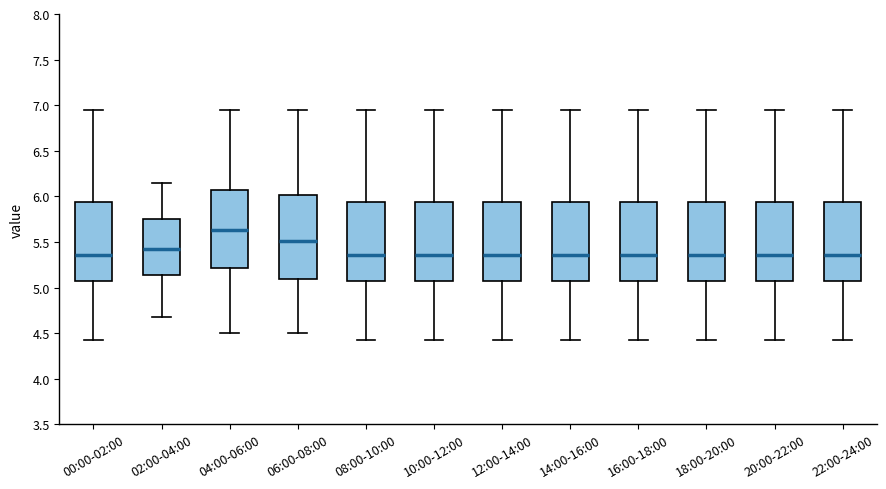

Reading left to right, transcribe this box plot: for each box, give where its median line is, the range the box spans, and where its two whiskers end, as read against the y-axis. The values are not printed on the chart, so give them approximately, as read against the axis.

00:00-02:00: median 5.35, box 5.05 to 5.95, whiskers 4.45 to 6.95
02:00-04:00: median 5.45, box 5.15 to 5.75, whiskers 4.70 to 6.15
04:00-06:00: median 5.65, box 5.20 to 6.05, whiskers 4.50 to 6.95
06:00-08:00: median 5.50, box 5.10 to 6.00, whiskers 4.50 to 6.95
08:00-10:00: median 5.35, box 5.05 to 5.95, whiskers 4.45 to 6.95
10:00-12:00: median 5.35, box 5.05 to 5.95, whiskers 4.45 to 6.95
12:00-14:00: median 5.35, box 5.05 to 5.95, whiskers 4.45 to 6.95
14:00-16:00: median 5.35, box 5.05 to 5.95, whiskers 4.45 to 6.95
16:00-18:00: median 5.35, box 5.05 to 5.95, whiskers 4.45 to 6.95
18:00-20:00: median 5.35, box 5.05 to 5.95, whiskers 4.45 to 6.95
20:00-22:00: median 5.35, box 5.05 to 5.95, whiskers 4.45 to 6.95
22:00-24:00: median 5.35, box 5.05 to 5.95, whiskers 4.45 to 6.95